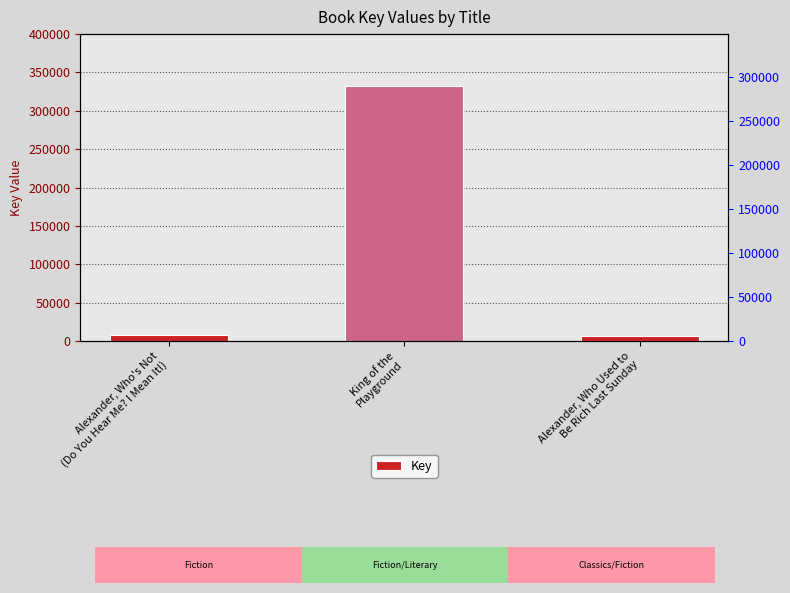

How many values are below 7256?

1